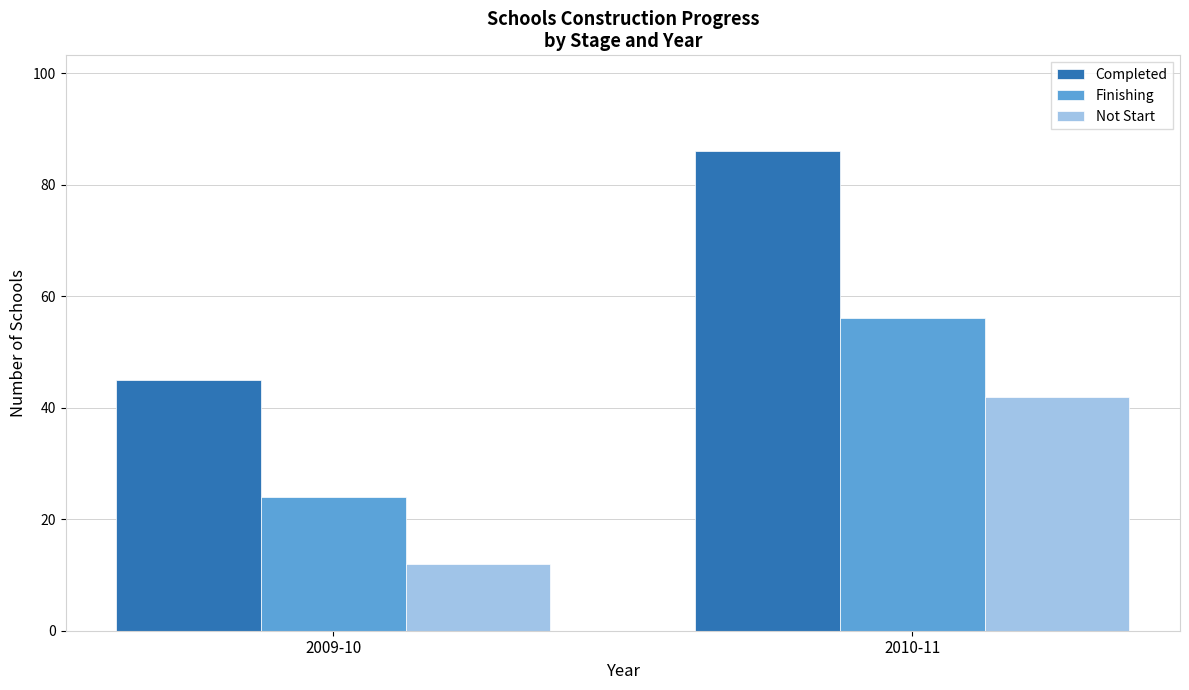

The value of Finishing at 2010-11 is 13. True or false?

False